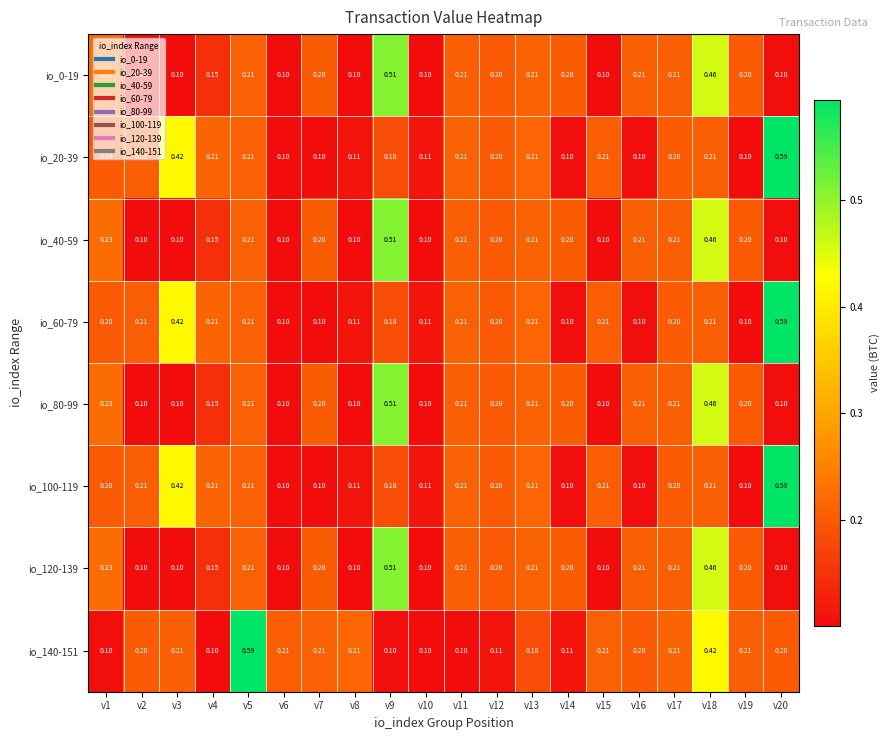

Is the value of io_0-19 at v9 greater than the value of io_40-59 at v14?

Yes